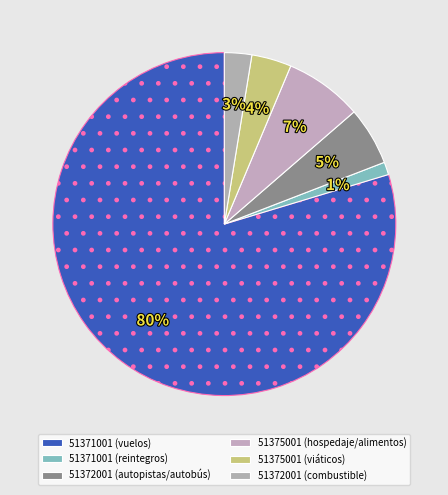

Which slice is the smallest?

51371001